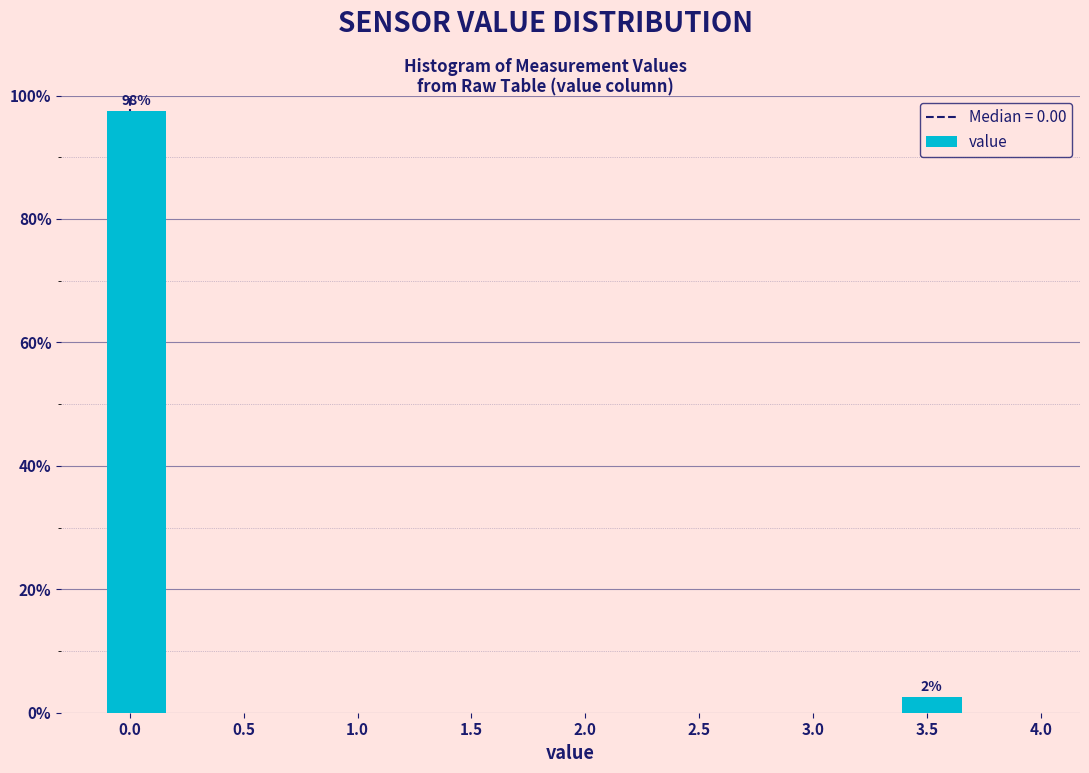

Which range on the x-axis has the tallest bar?

-0.10 to 0.20